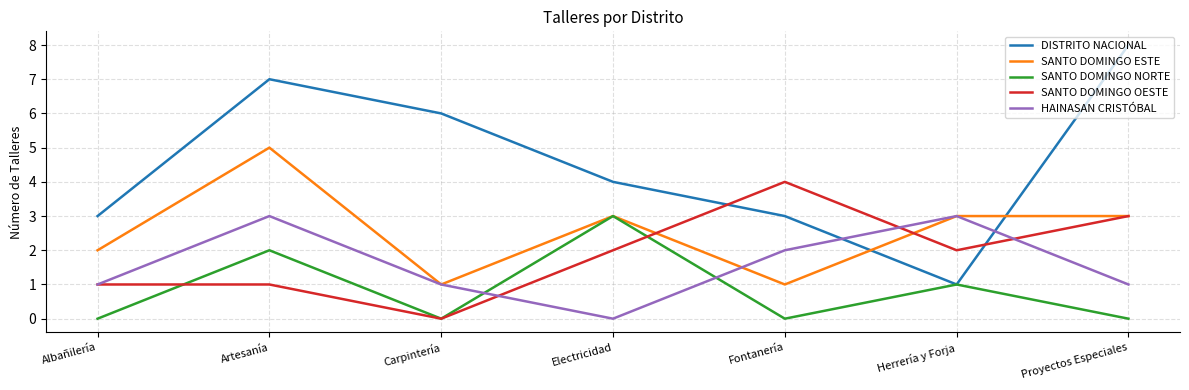

What position from the right is Artesanía?

6